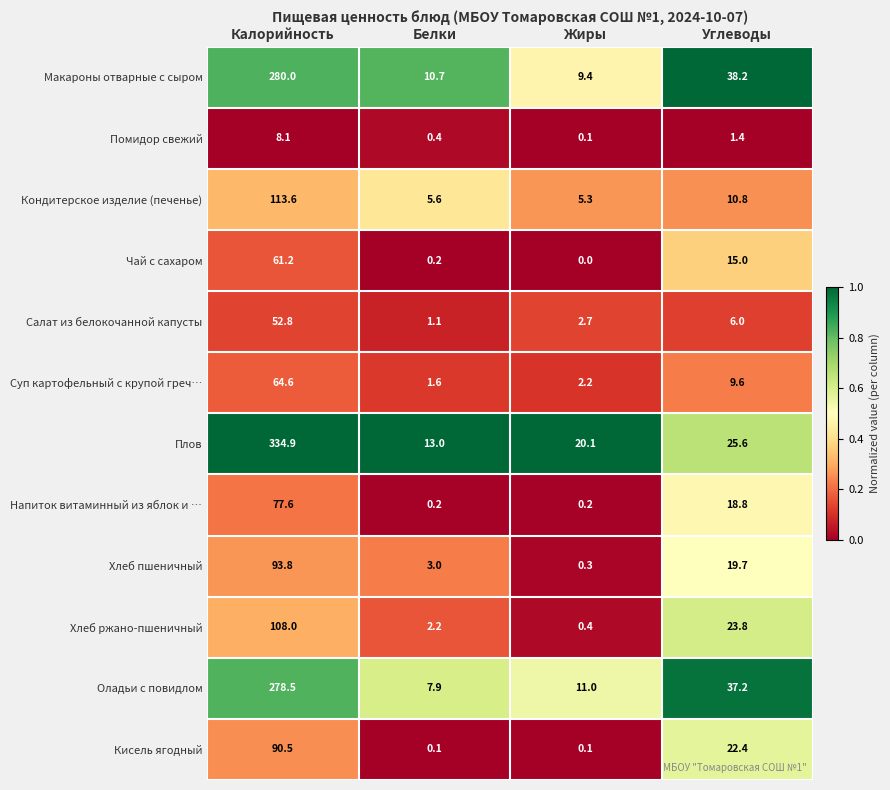

Which series has the largest total across all categories?

Плов